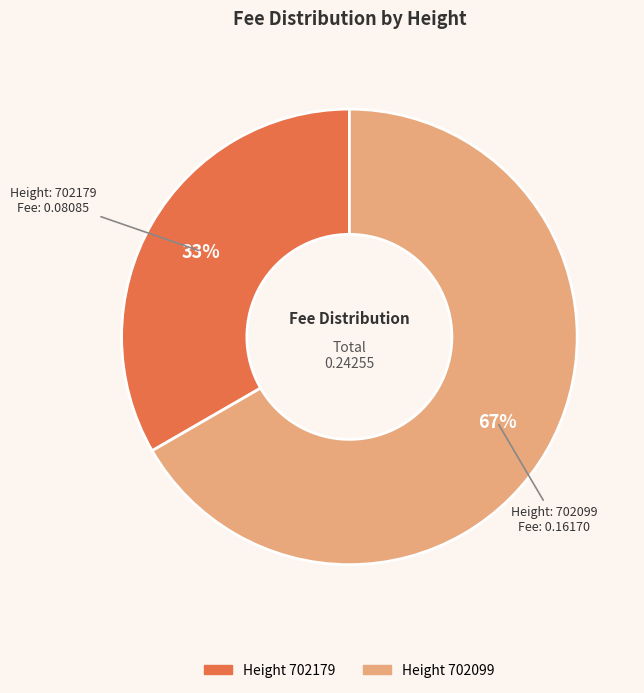

Does any single category account for the majority?

Yes